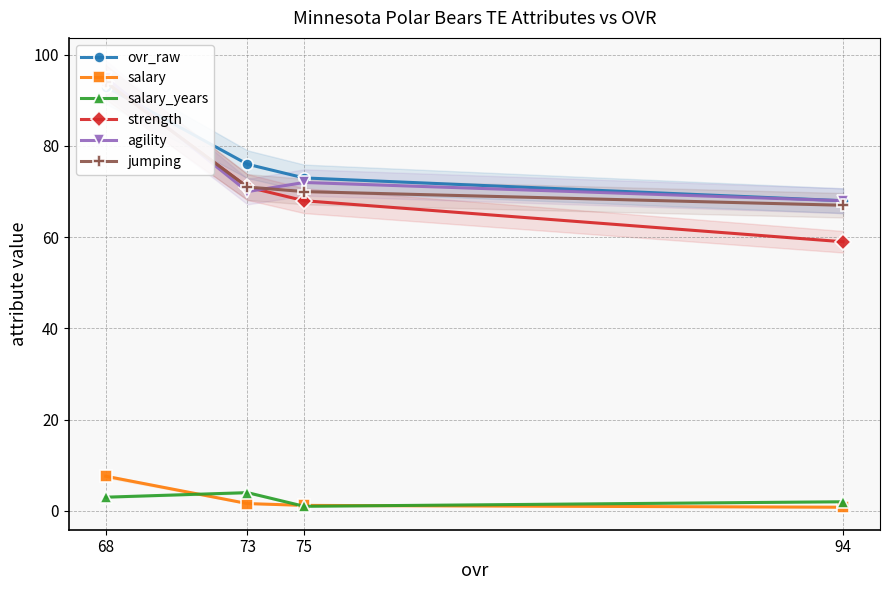

Count the salary_years values in the range 2 to 4.

3